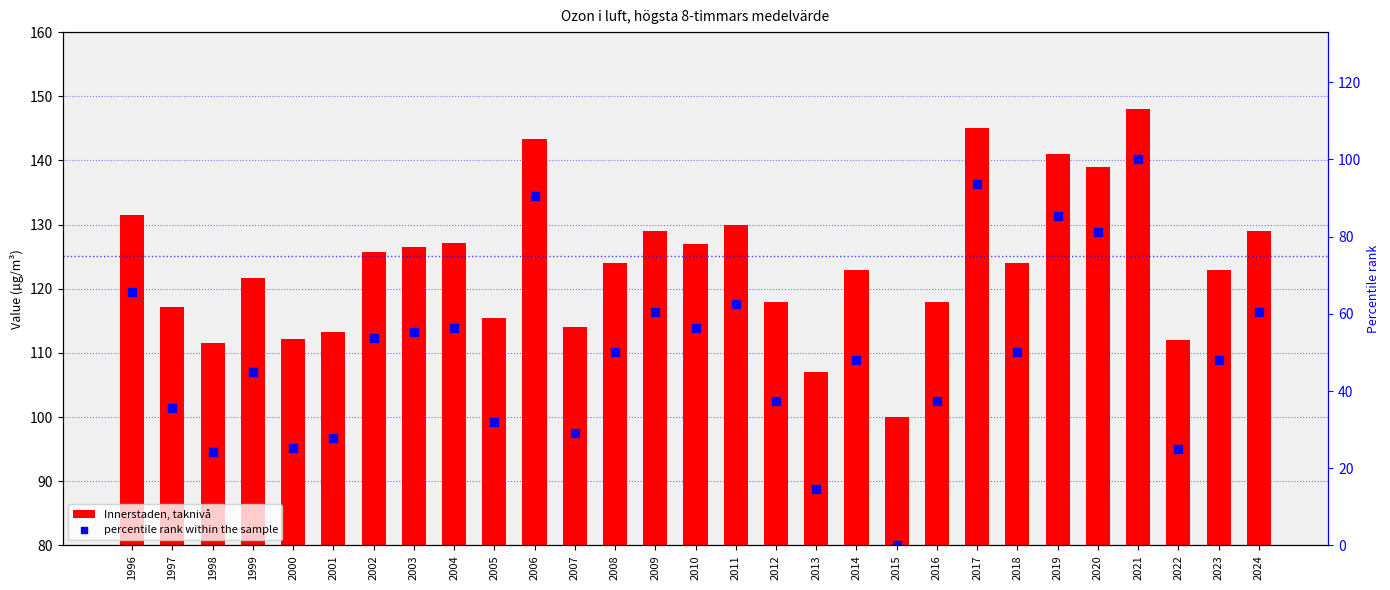

Which series reaches the maximum Y coordinate?

Innerstaden, taknivå